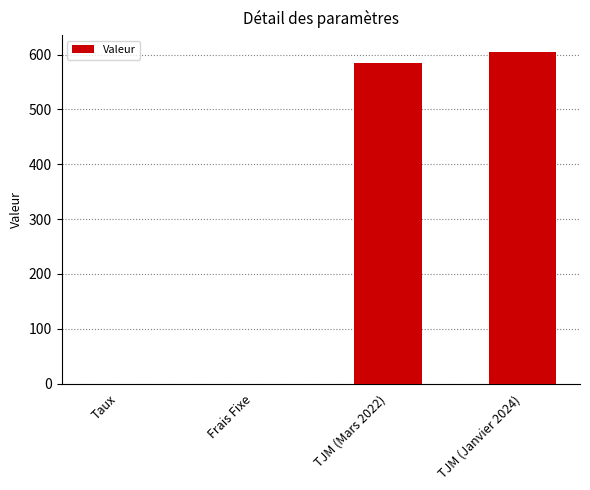

What is the greatest value displayed?

605.0